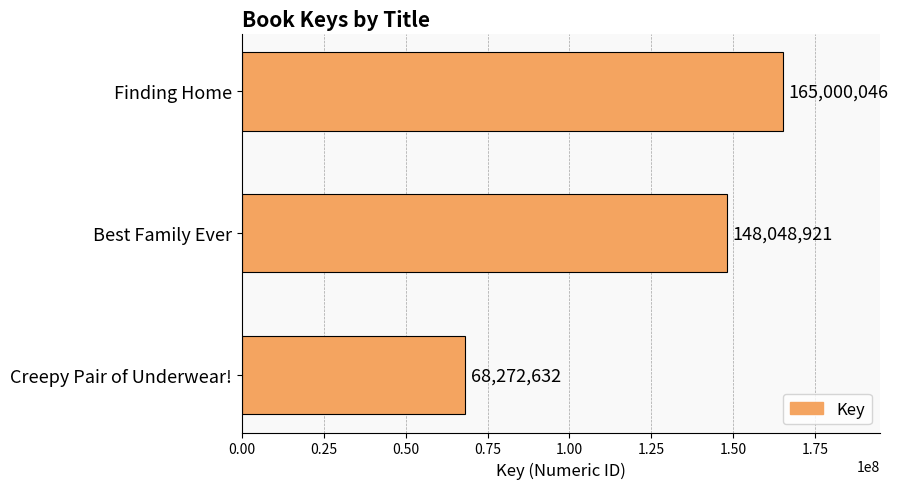

Rank the categories by value from lowest to highest.

Creepy Pair of Underwear!, Best Family Ever, Finding Home